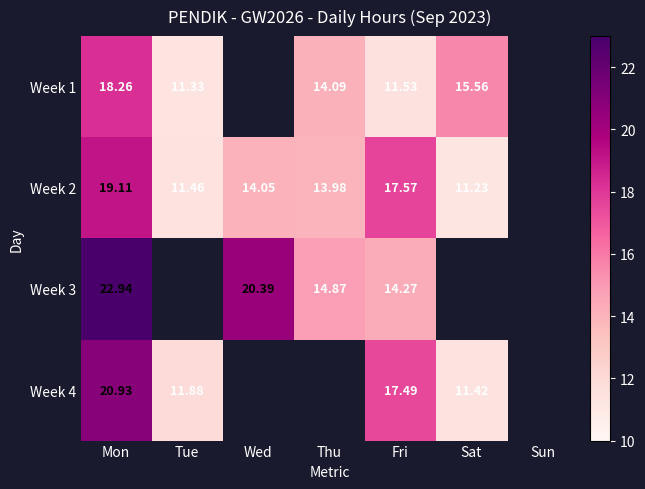

How many categories are shown in the chart?

7